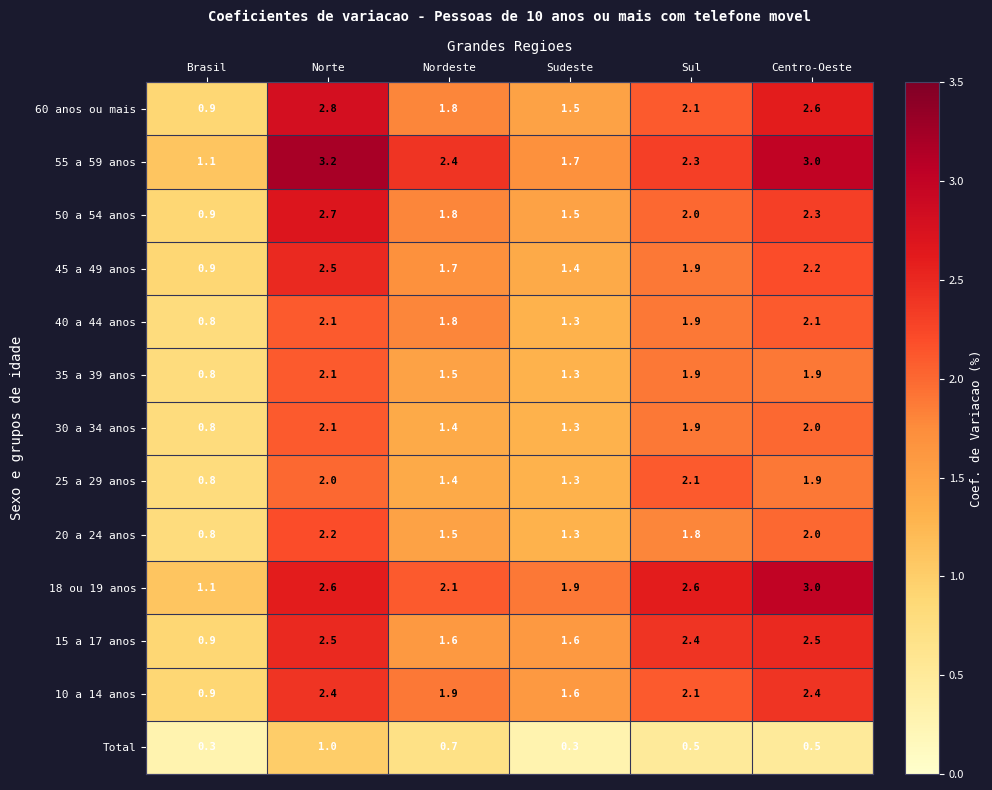

List the labels in order of 25 a 29 anos value, smallest first.

Brasil, Sudeste, Nordeste, Centro-Oeste, Norte, Sul